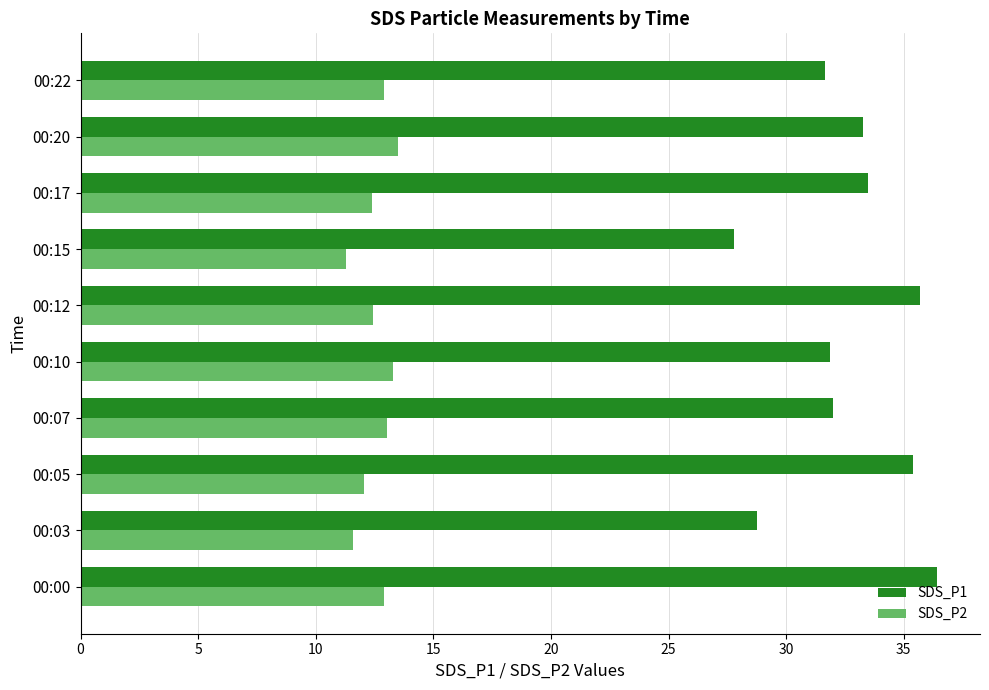

What is the maximum value for SDS_P2?

13.5